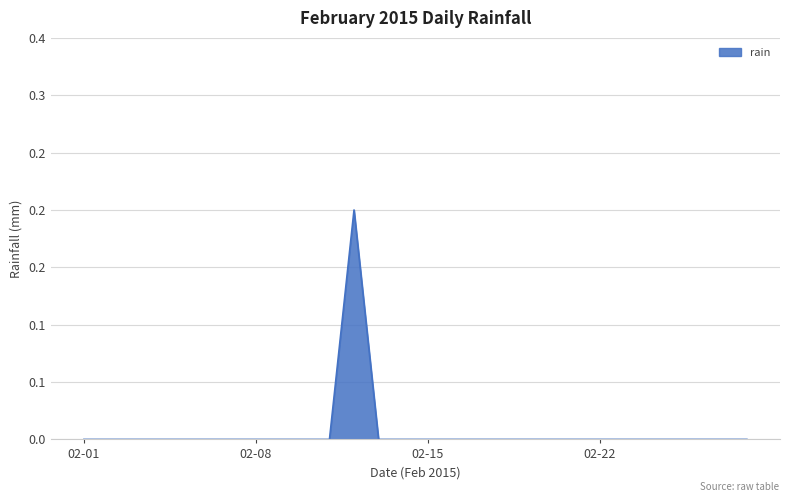

Does the chart display data point markers on the line(s)?

No